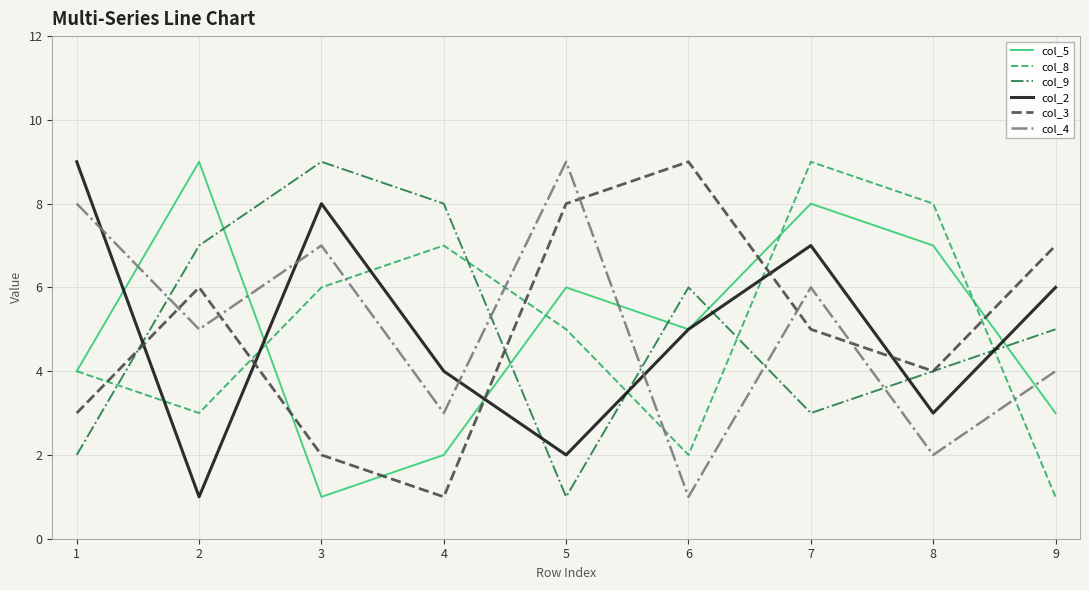

Read the col_4 value at 3.

7